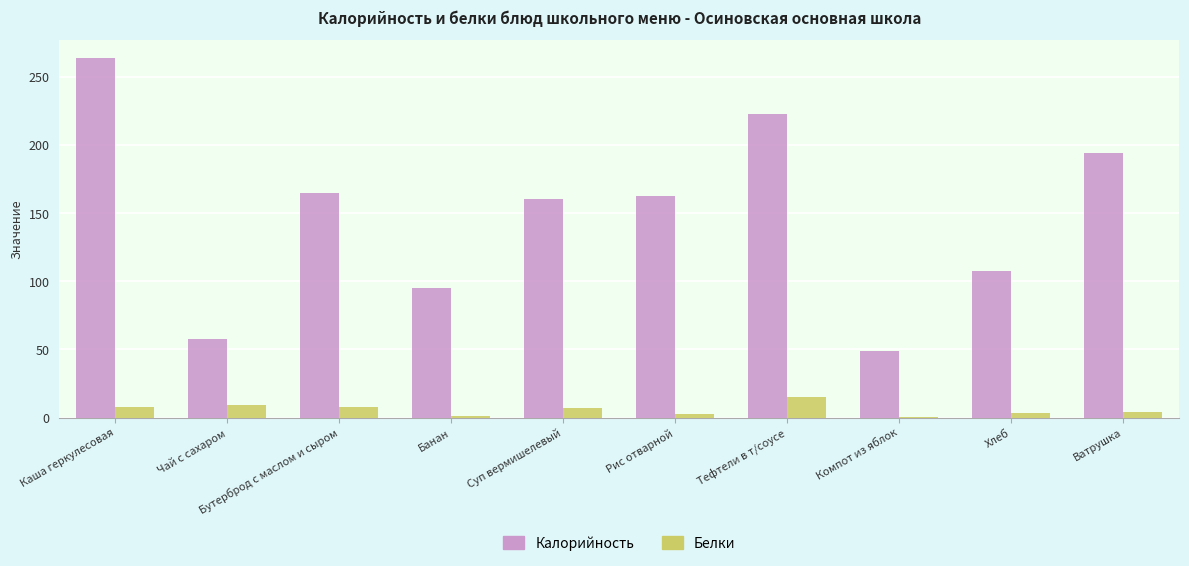

What is the total value across all series at Хлеб?

110.3